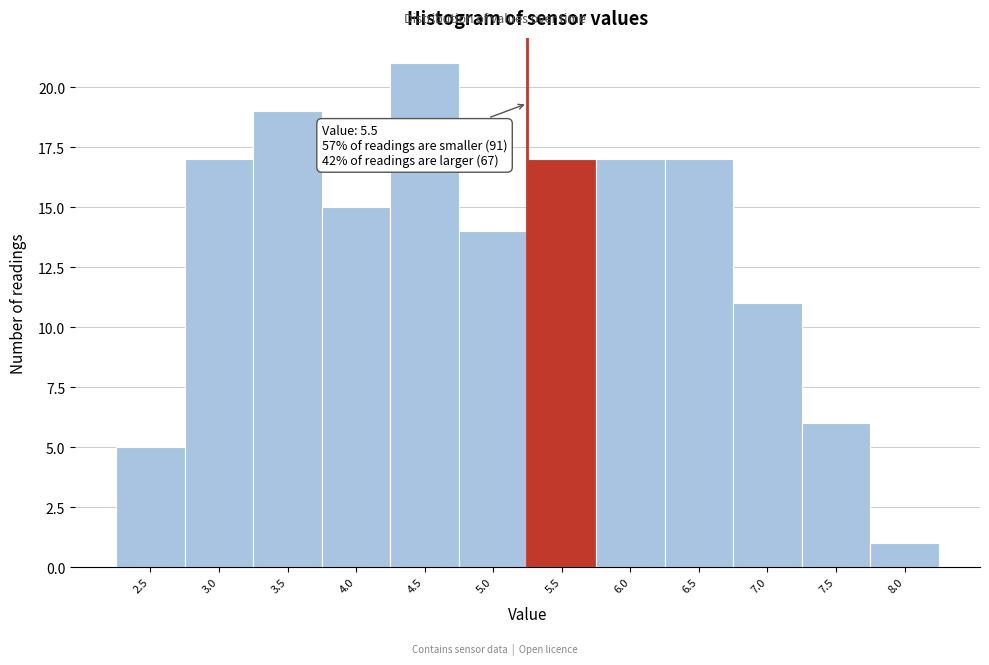

Reading right to left, extract all data points from this chart.

8.0=1	7.5=6	7.0=11	6.5=17	6.0=17	5.5=17	5.0=14	4.5=21	4.0=15	3.5=19	3.0=17	2.5=5